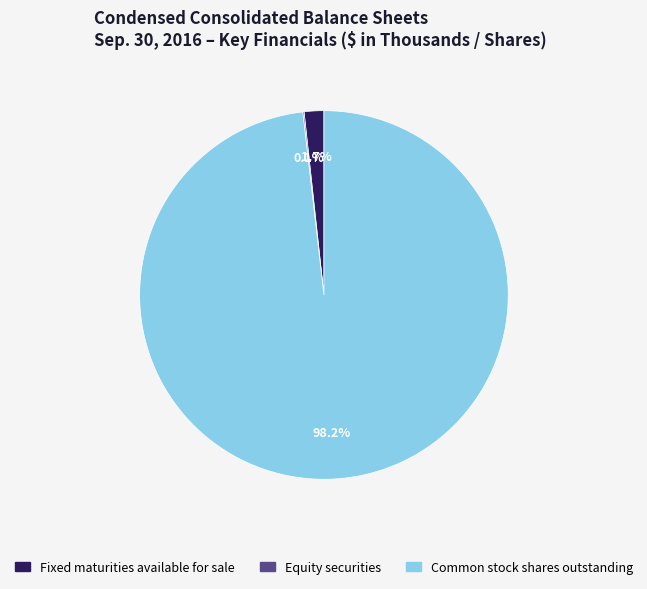

Is there any slice that represents more than half of the pie?

Yes